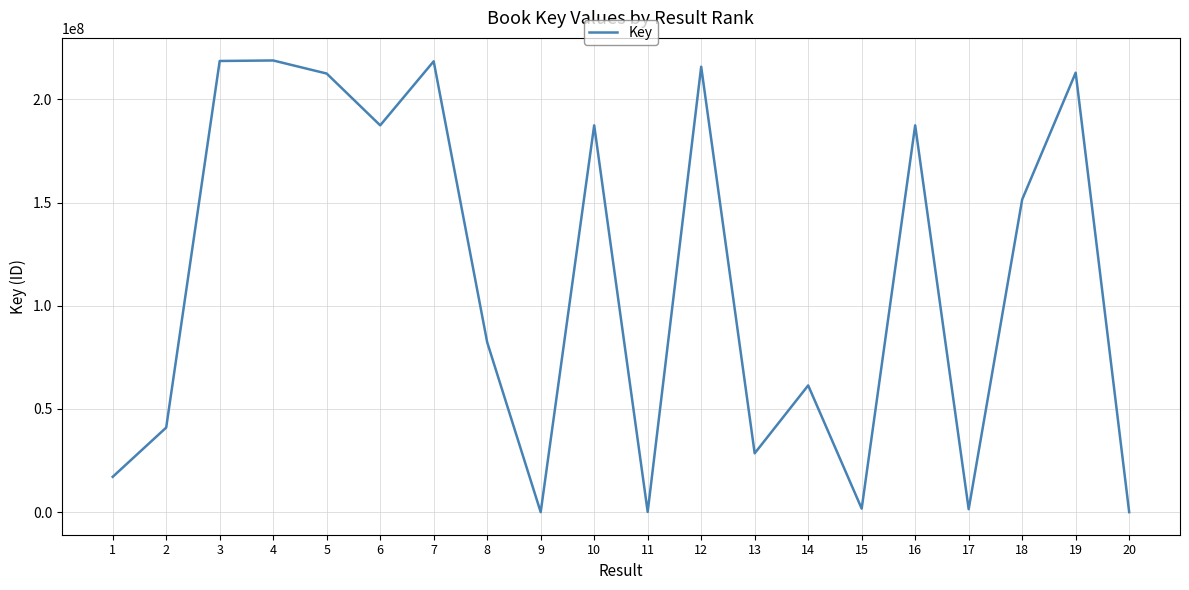

Does the chart display data point markers on the line(s)?

No